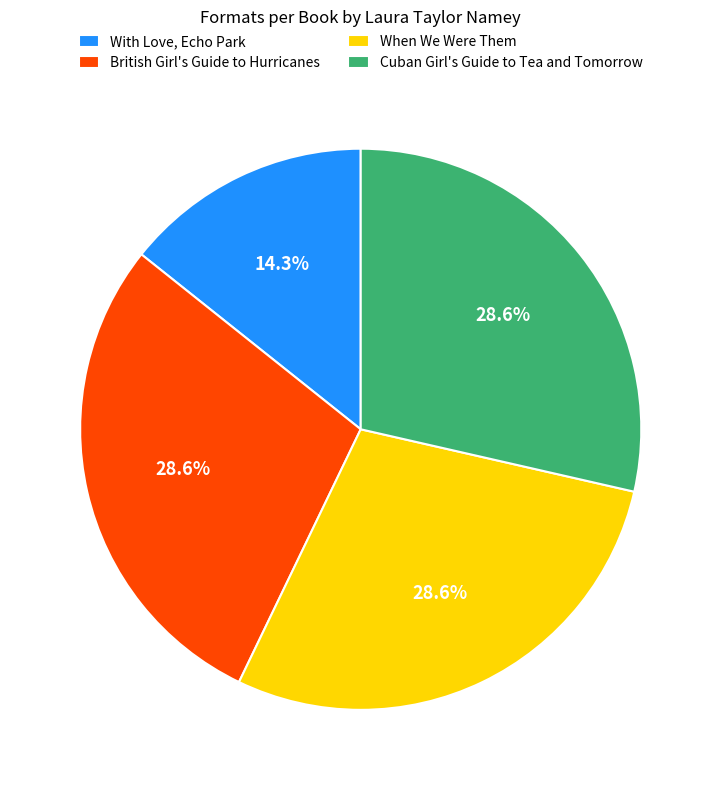

Approximately how many times larger is the value at British Girl's Guide to Hurricanes compared to Cuban Girl's Guide to Tea and Tomorrow?

1.0